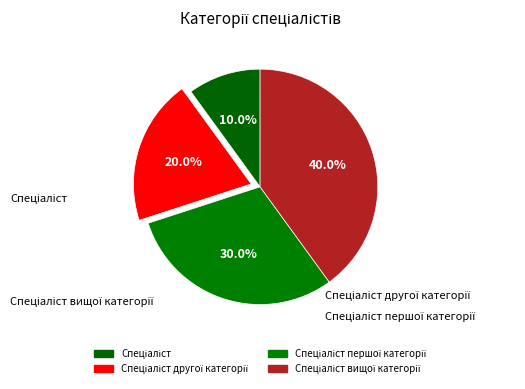

Which slice is the smallest?

Спеціаліст